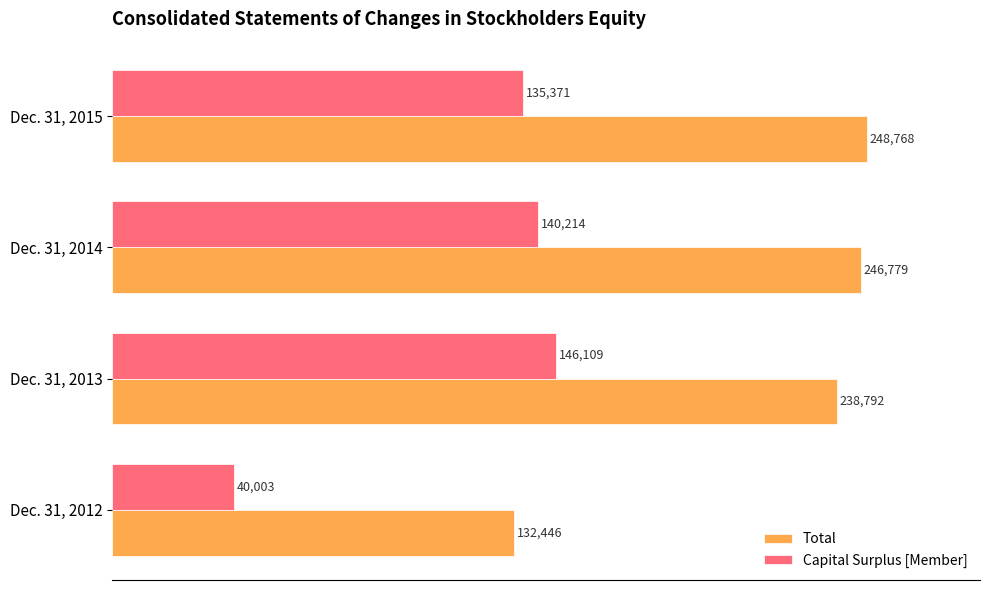

What is the maximum value for Total?

248768